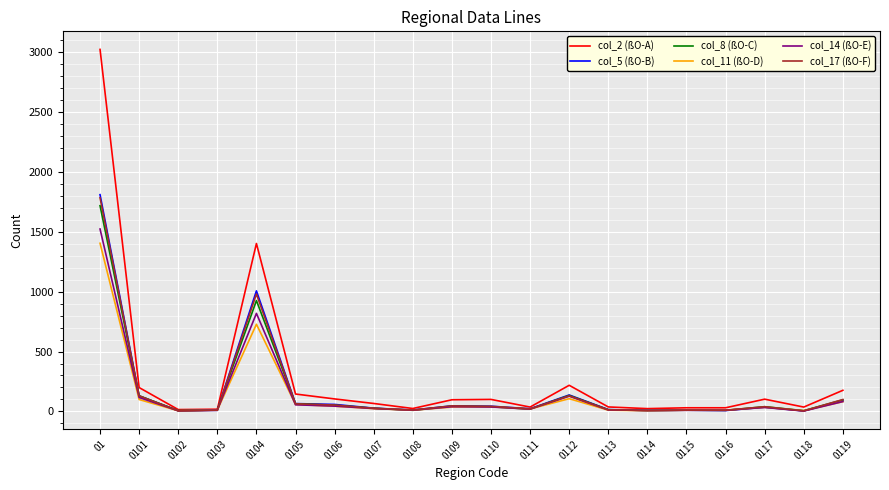

What is the sum of all col_14 (ßO-E) values?

2986